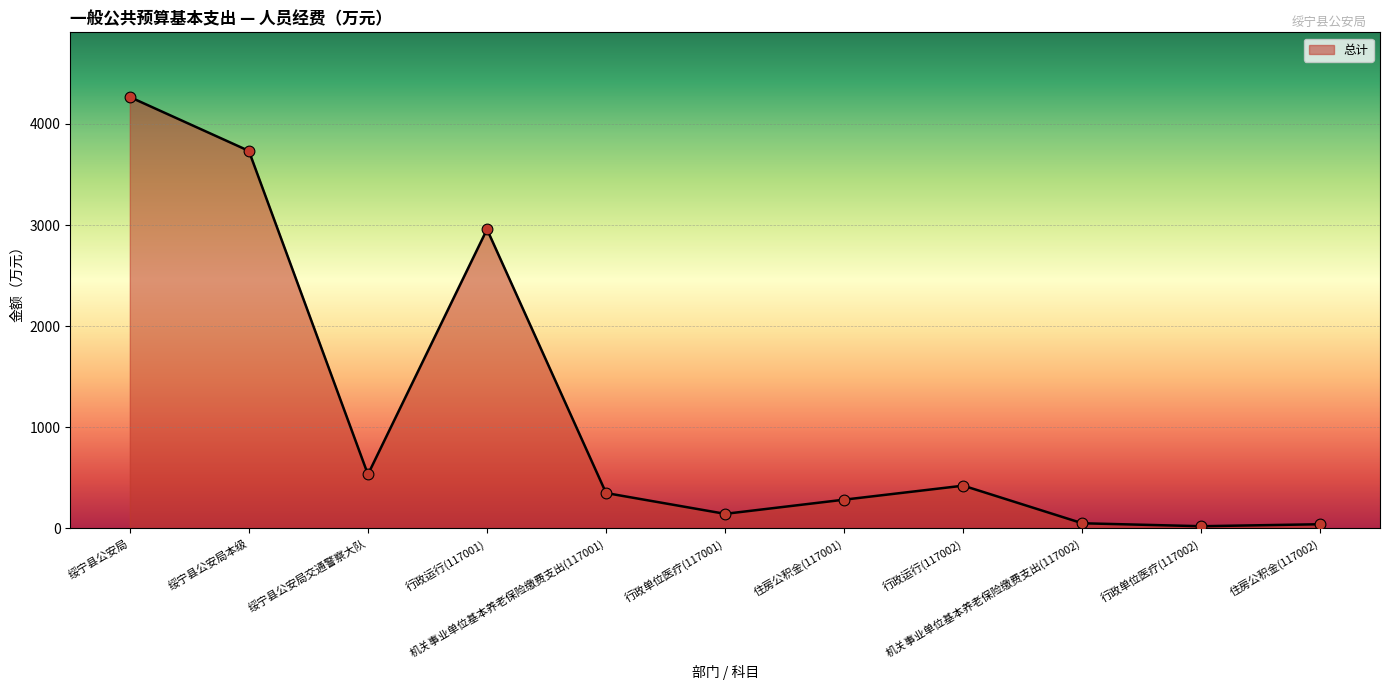

What is the change in value from 行政运行(117001) to 住房公积金(117002)?

-2917.3